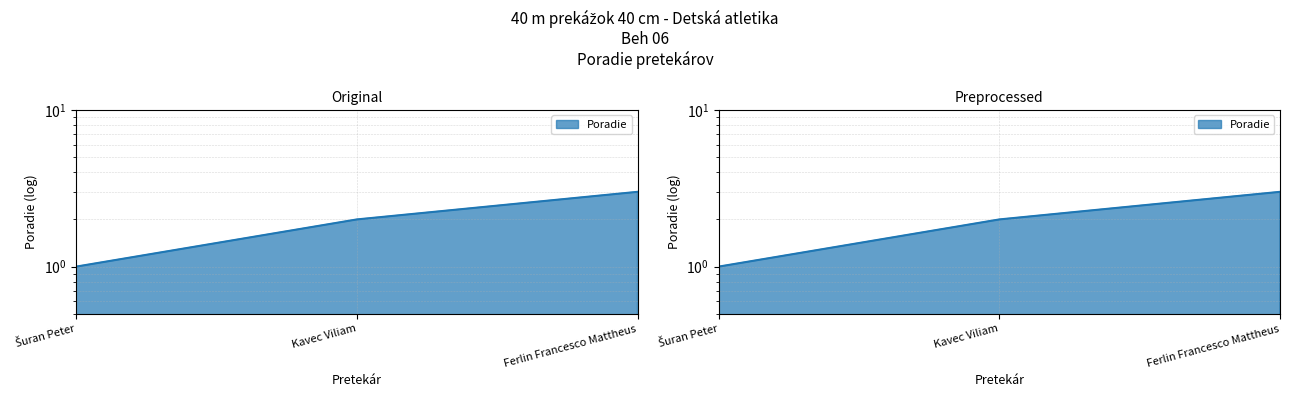

What is the label of the 3rd point from the right?

Šuran Peter